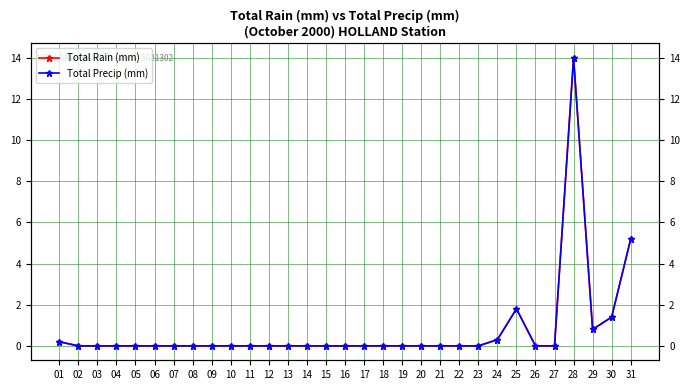

What is the total value across all series at 28?

28.0